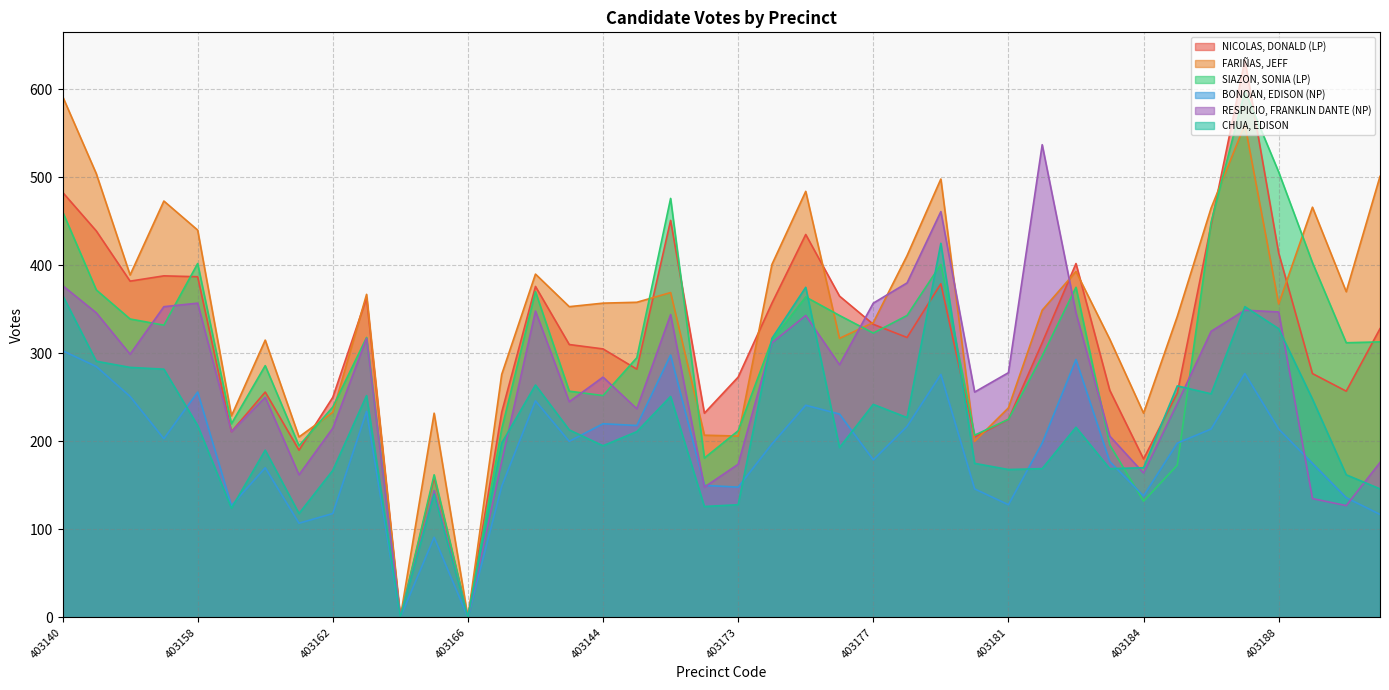

True or false: CHUA, EDISON has a value of -242 at 403166.

False